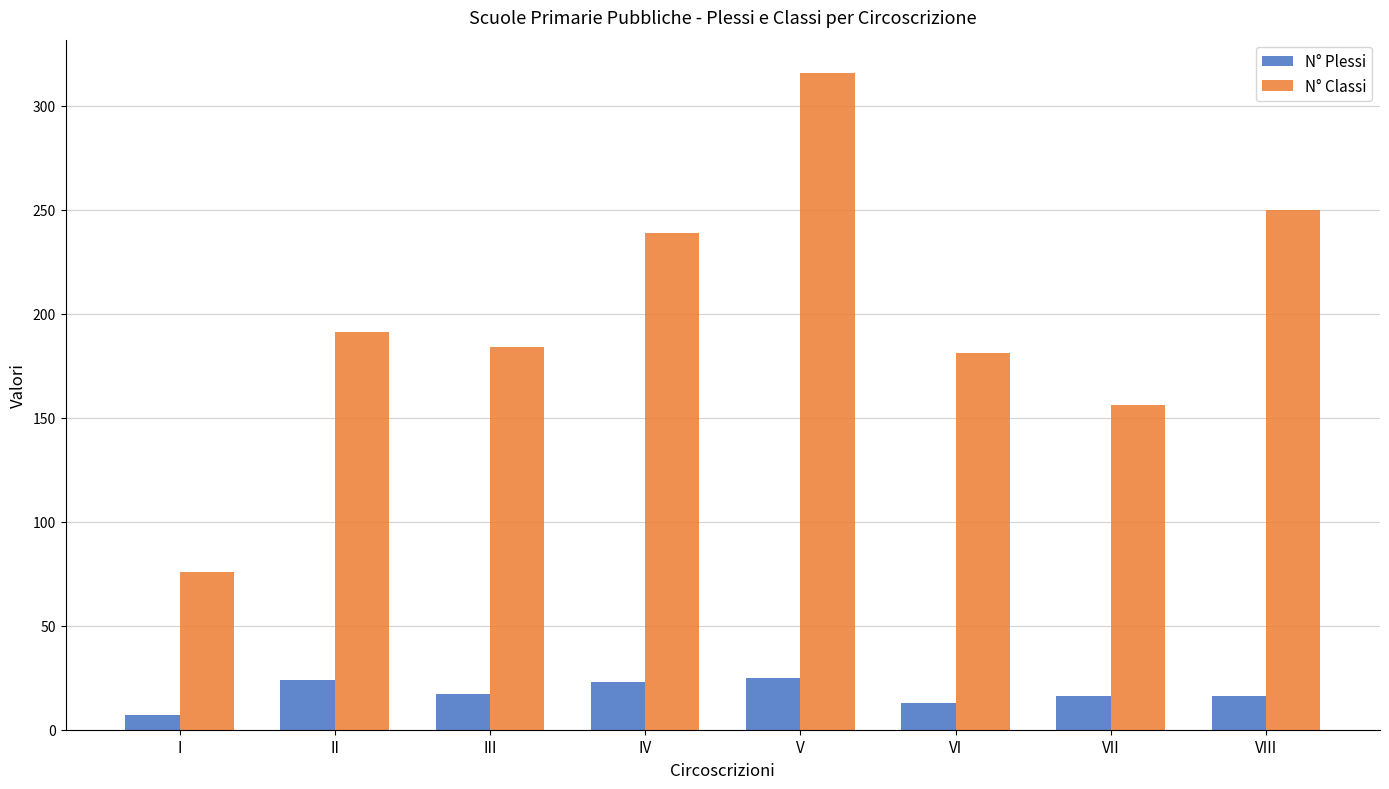

How many categories are shown in the chart?

8